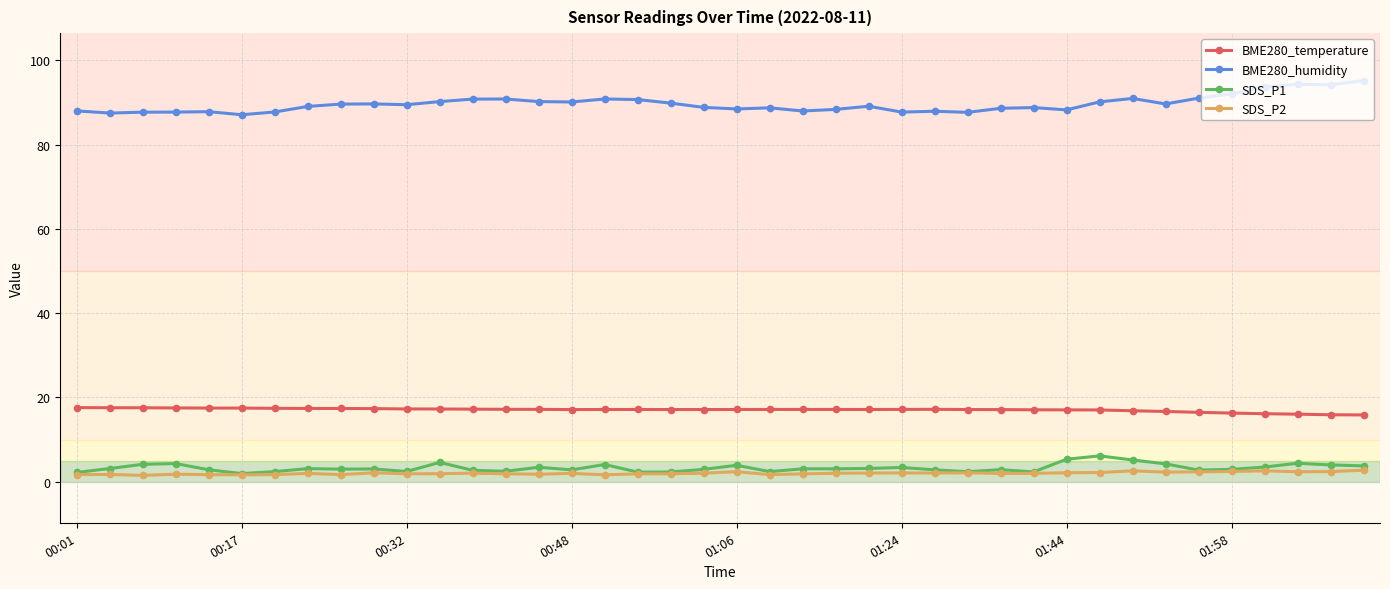

True or false: SDS_P1 and BME280_temperature cross at least once.

False